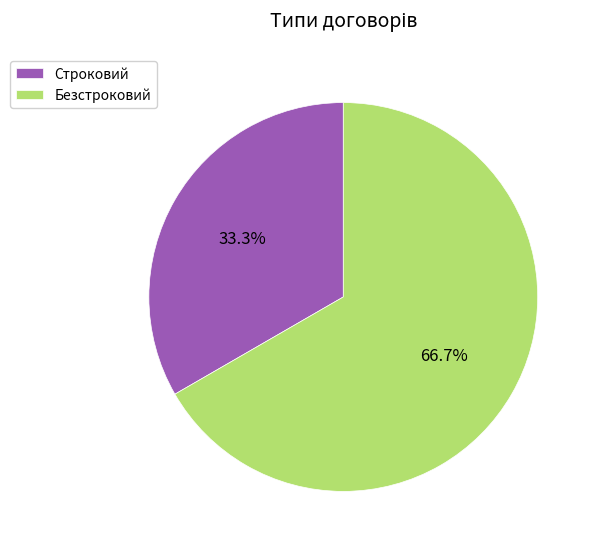

To the nearest percent, what percentage of the pie is Строковий?

33%